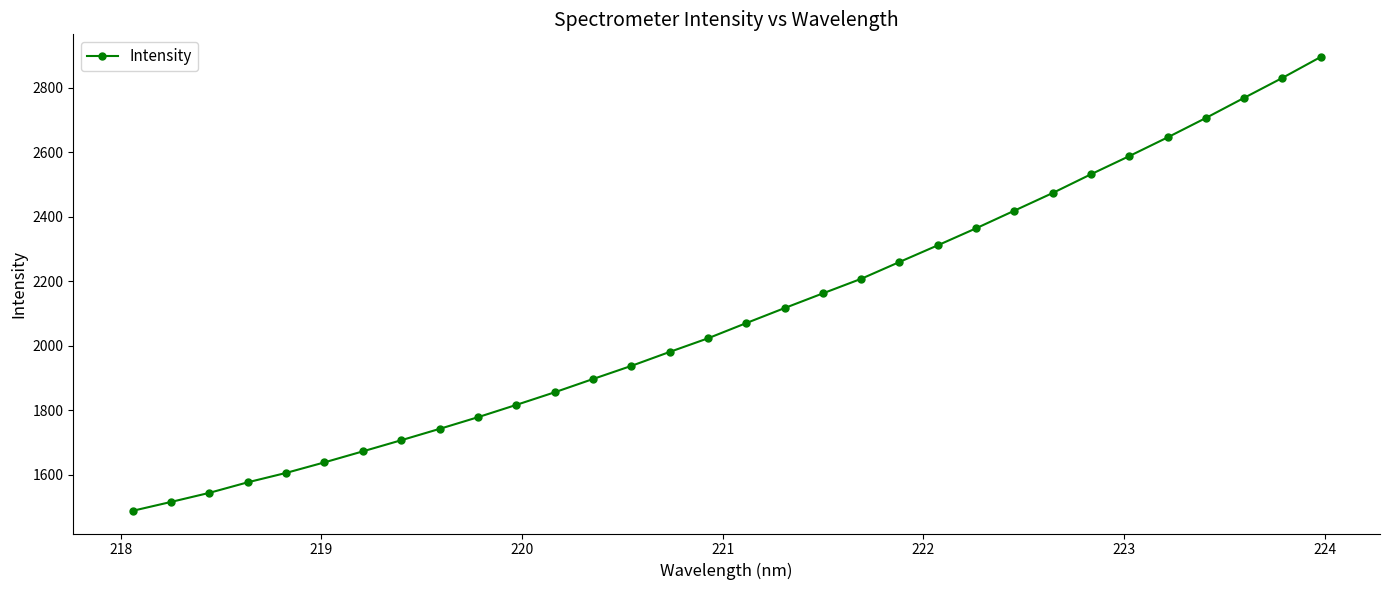

What is the value of the 17th point from the left?

2069.6